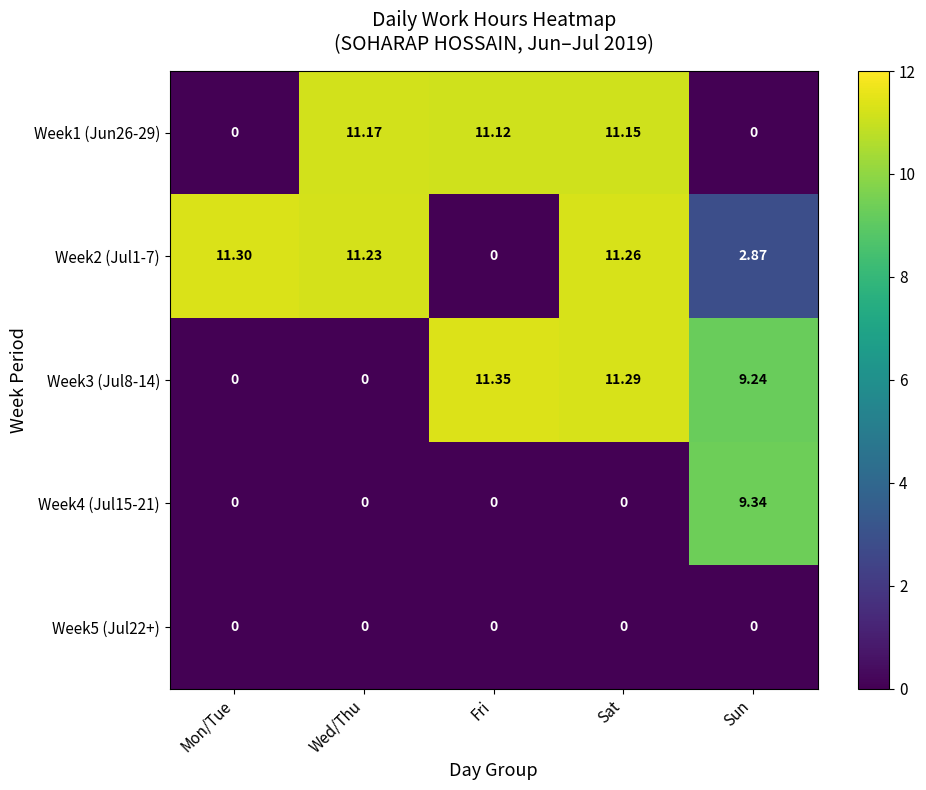

Which category has the highest value across all series?

Fri